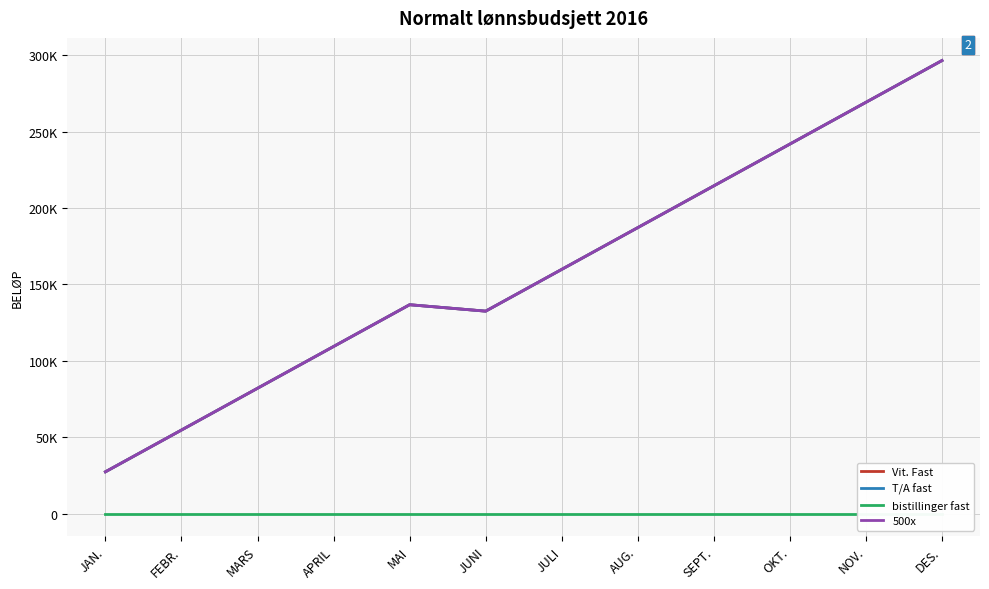

At which category does the chart reach its peak across all series?

DES.